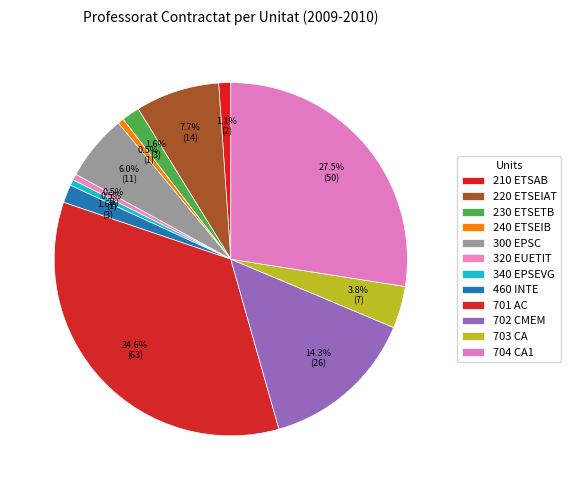

Is it true that 300 EPSC is 1% of the pie?

False